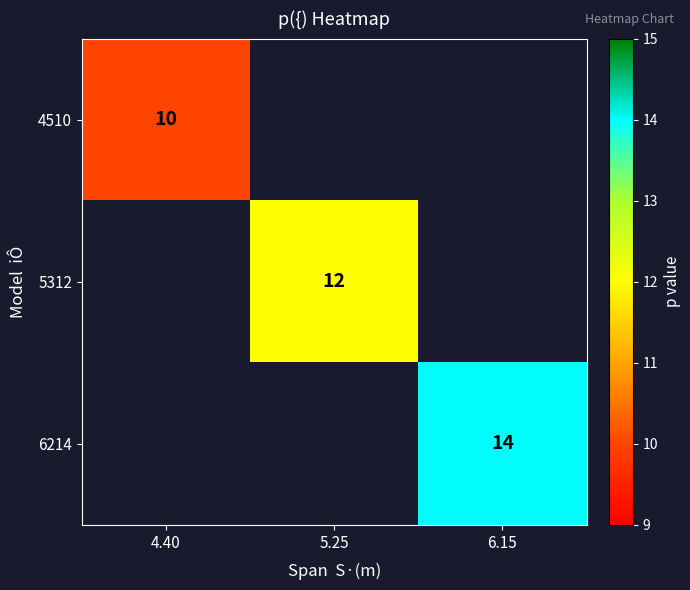

Is it true that 5312 equals 21 at 5.25?

False